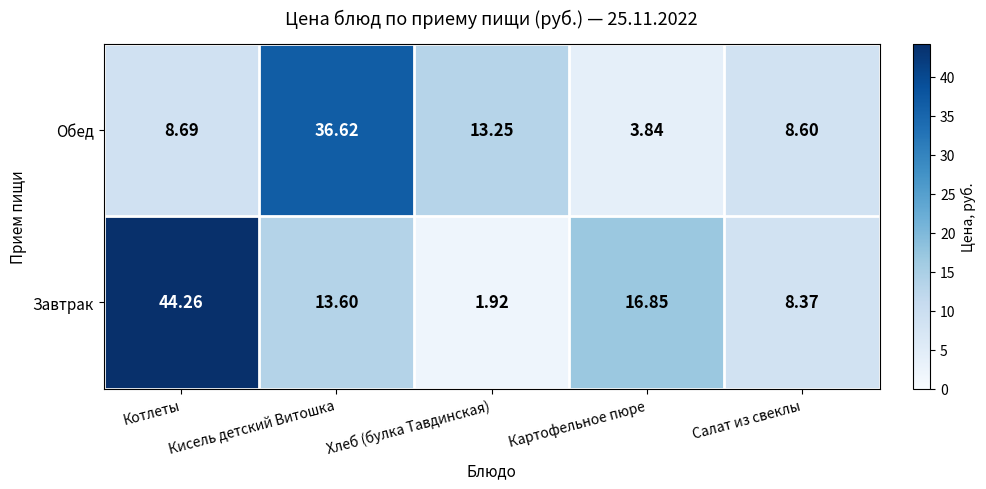

At which label does Завтрак reach its minimum?

Хлеб (булка Тавдинская)